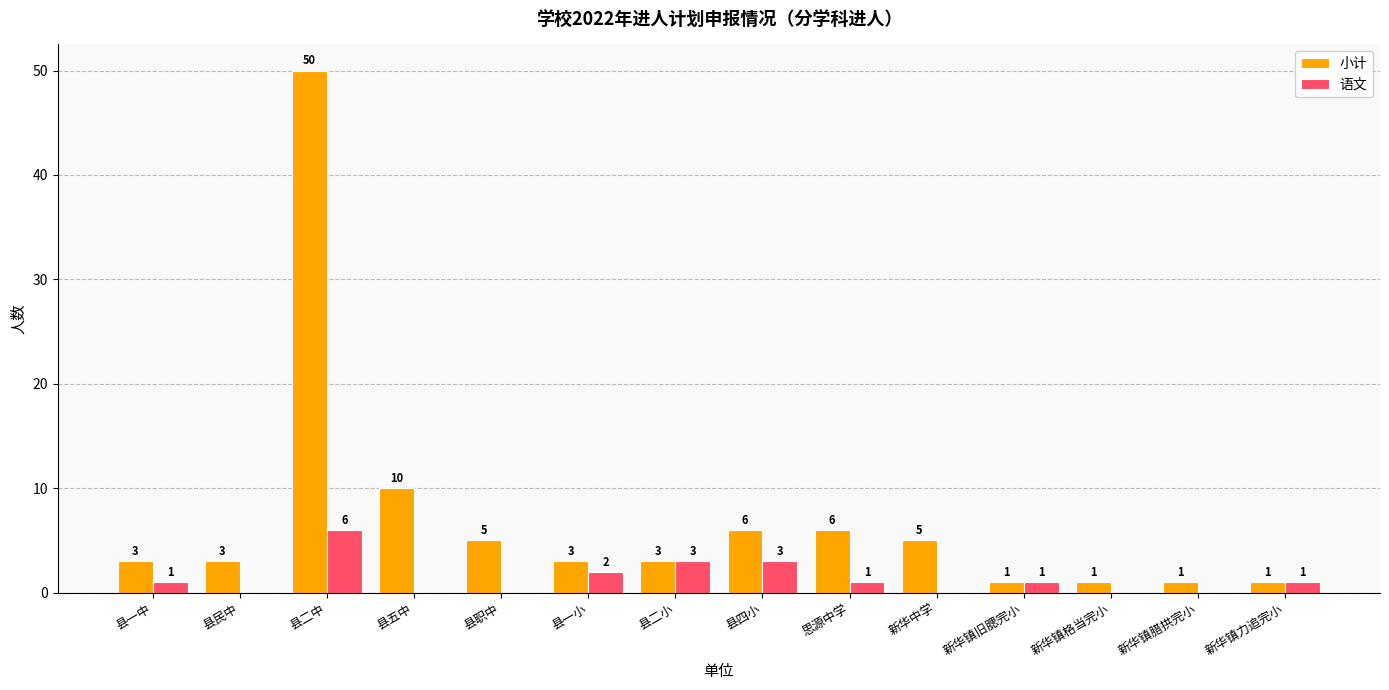

Are the bars horizontal?

No